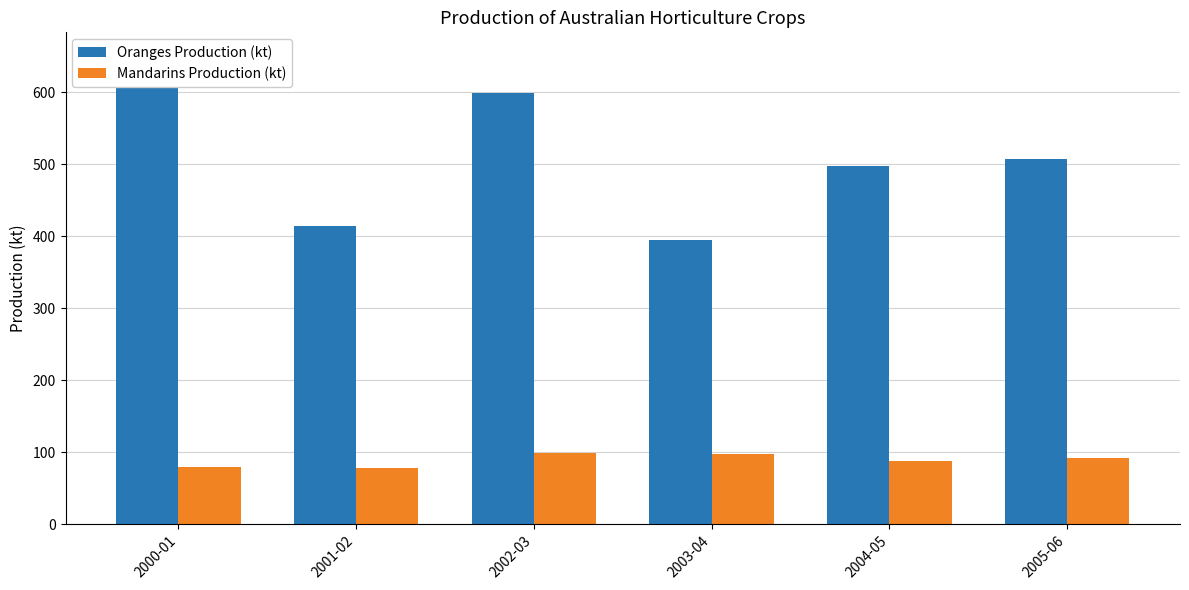

Between 2004-05 and 2002-03, which is larger?

2002-03